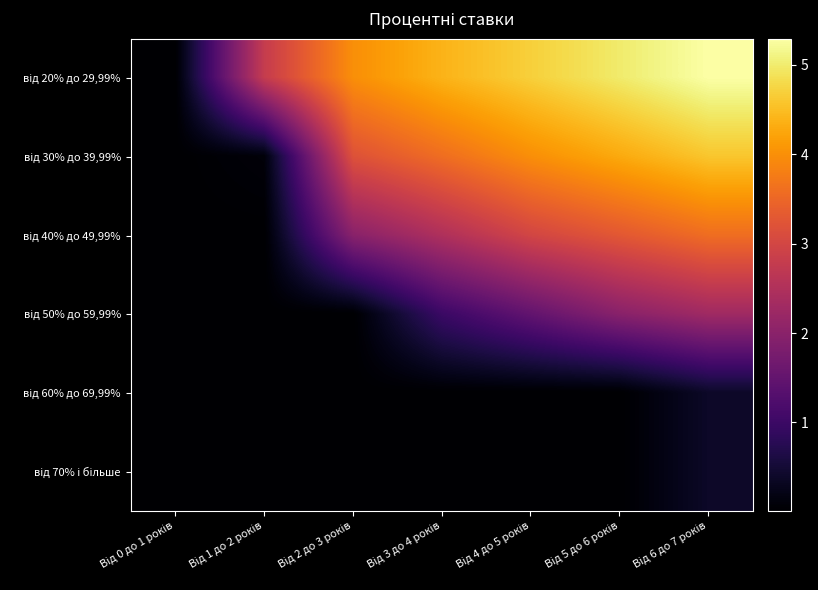

What is the total value across all series at Від 5 до 6 років?

14.6